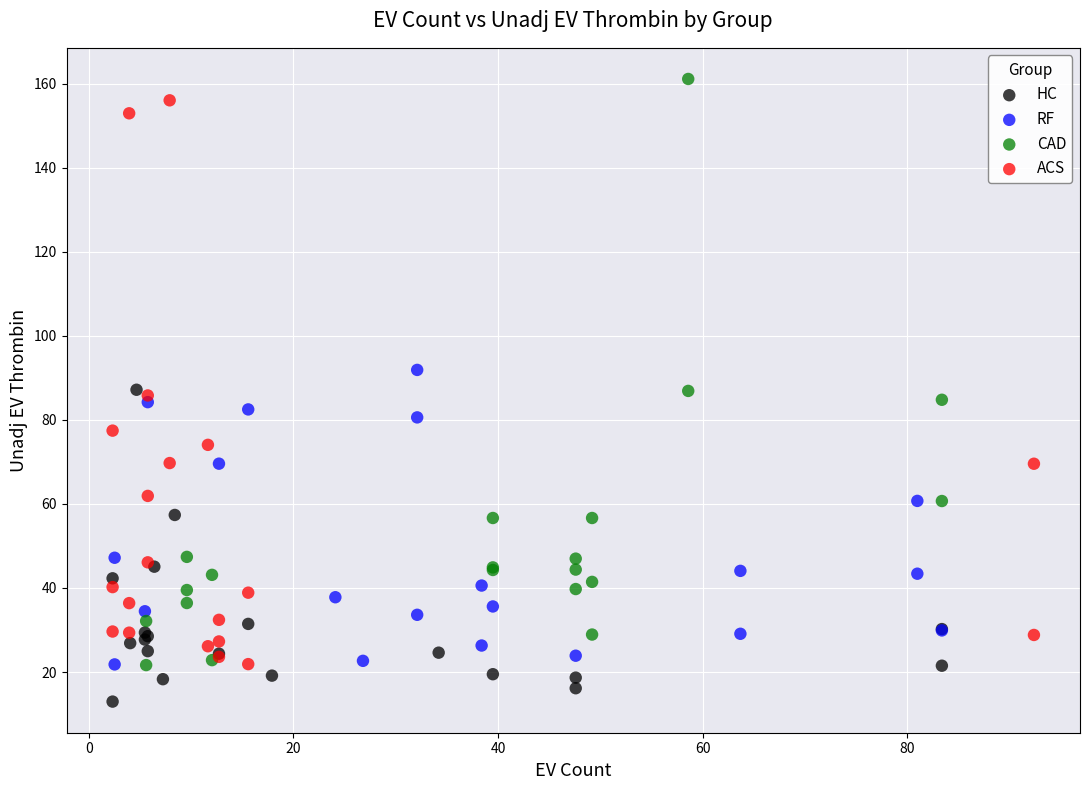

Which series contains the highest Y value?

CAD